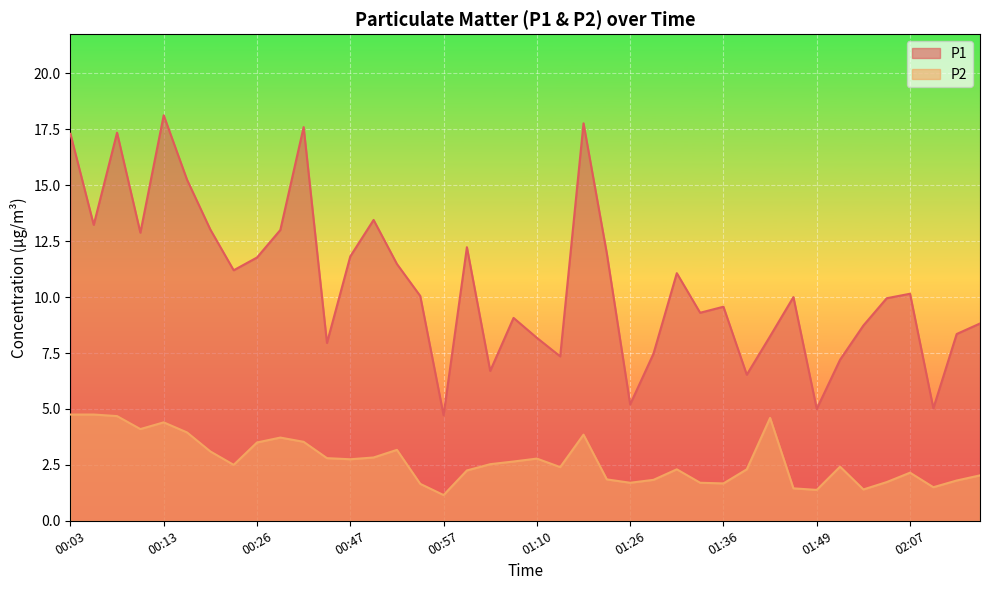

The value of P2 at 01:31 is 2.3. True or false?

True